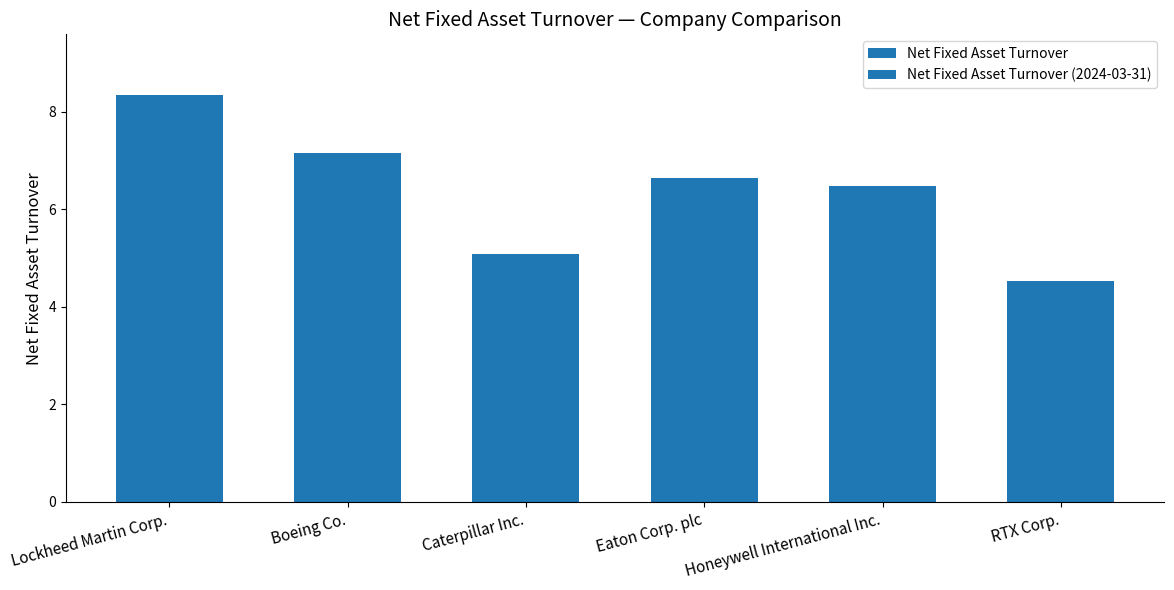

What is the label of the 2nd bar from the right?

Honeywell International Inc.